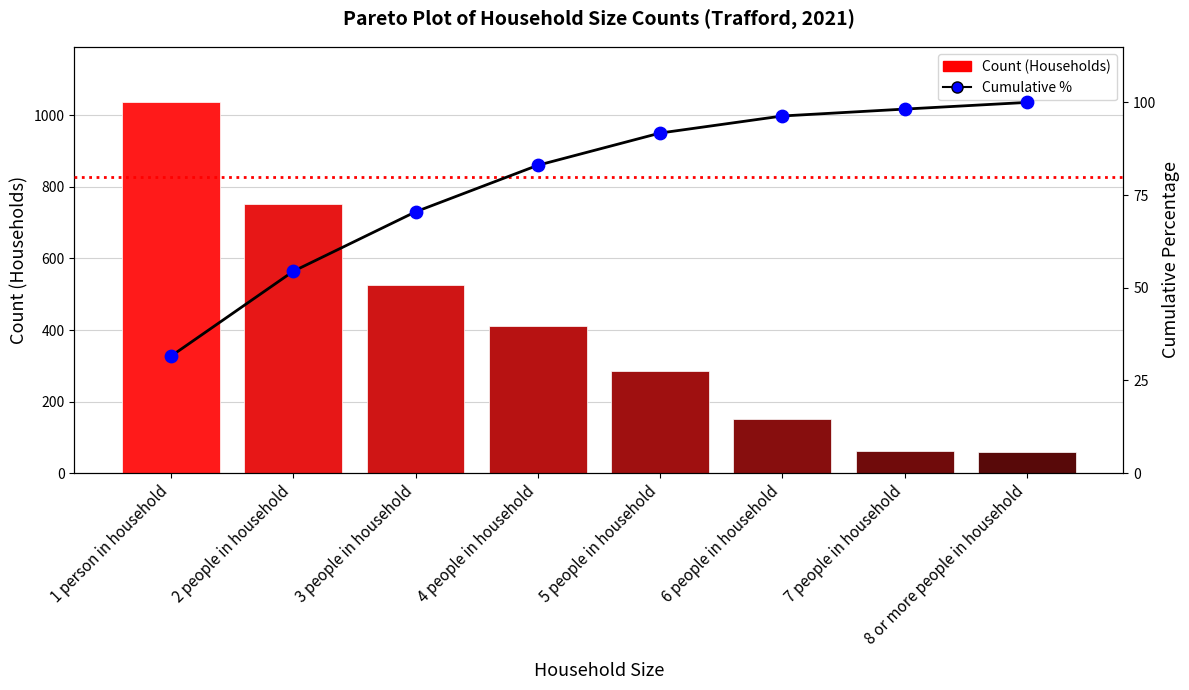

Which series contains the lowest Y value?

Cumulative %